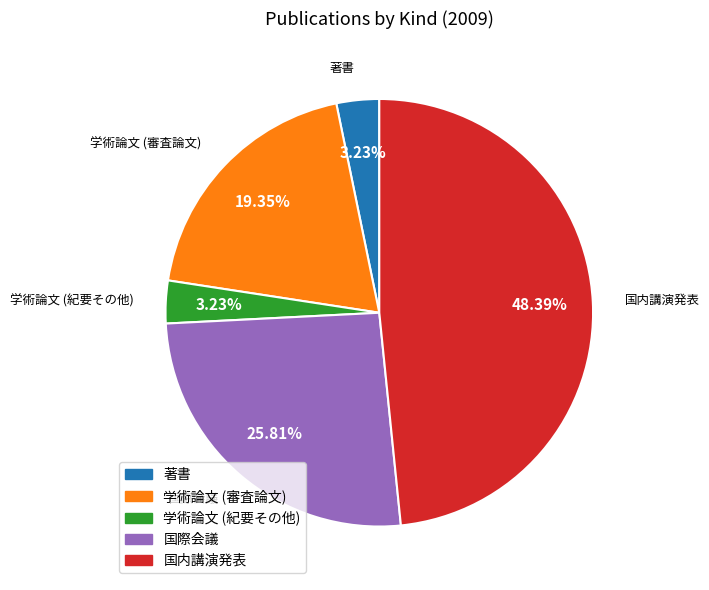

To the nearest percent, what portion does 学術論文 (紀要その他) represent?

3%